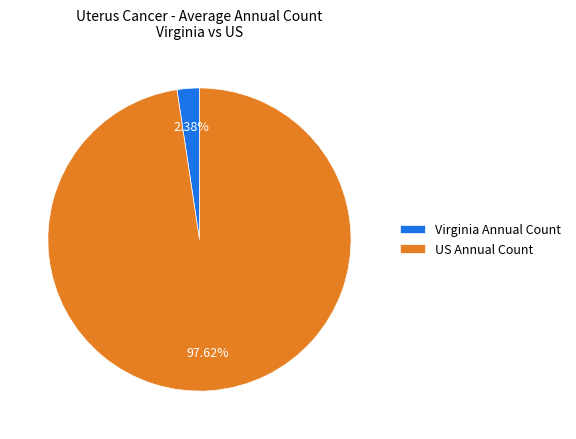

Between US Annual Count and Virginia Annual Count, which is larger?

US Annual Count